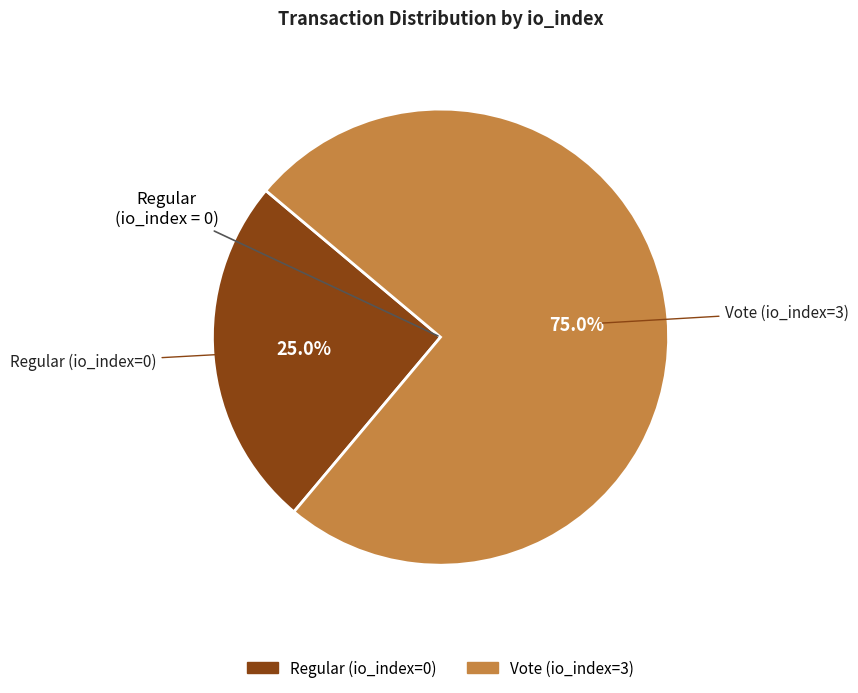

To the nearest percent, what portion does Vote (io_index=3) represent?

75%